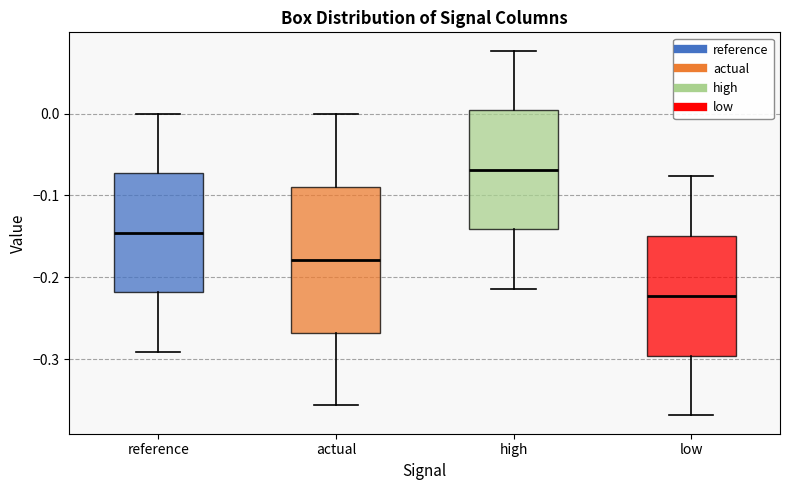

Comparing the boxes themselves (not the whiskers), which one is the tallest?

actual